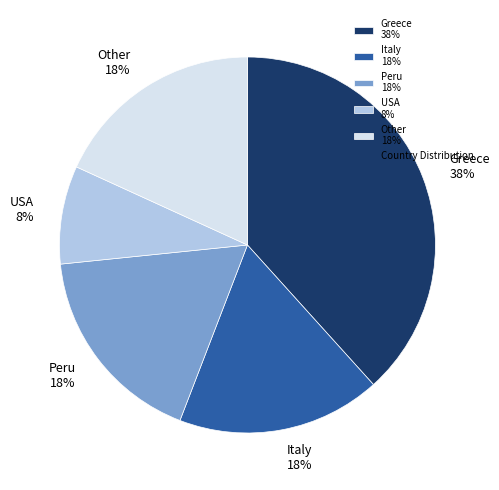

How many slices are in this pie chart?

5